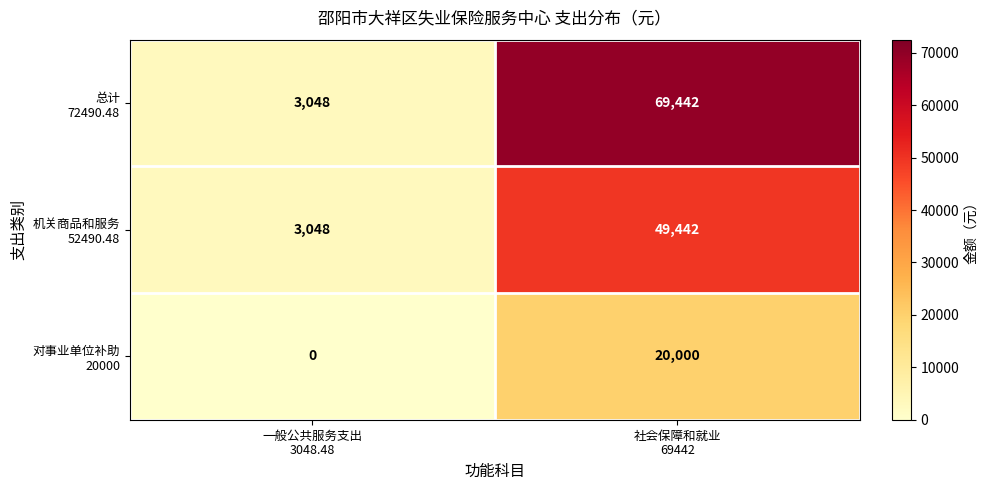

What is the maximum value shown in the chart?

69442